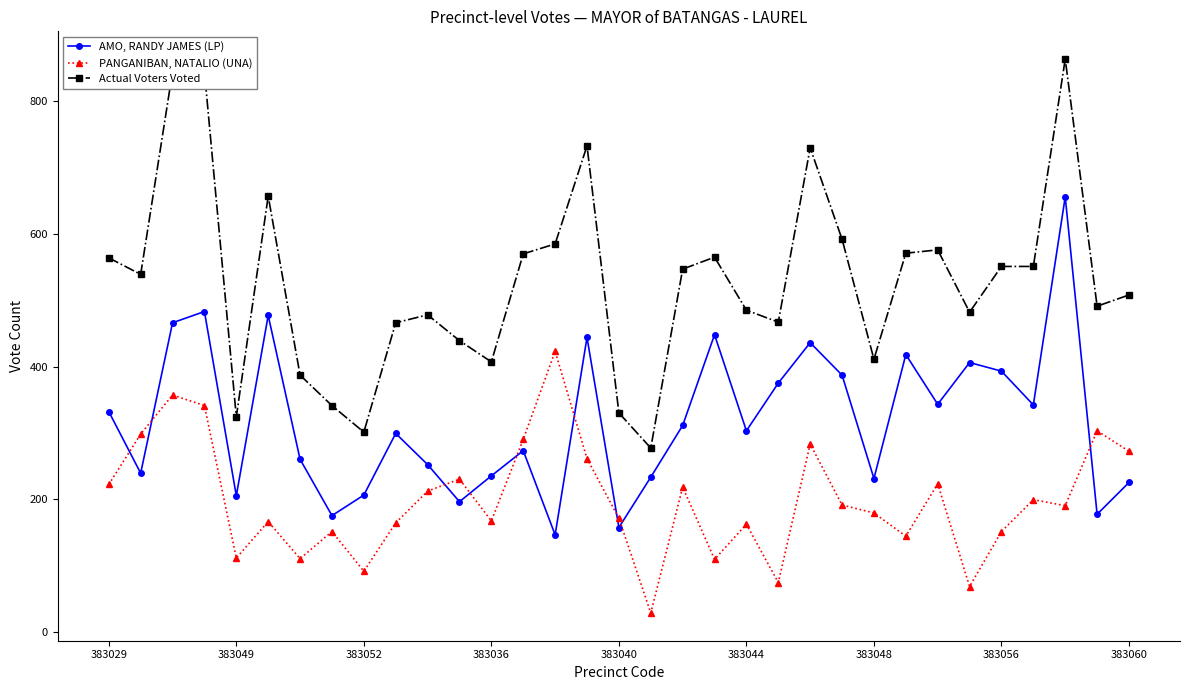

What is the average value of the AMO, RANDY JAMES (LP) series?

319